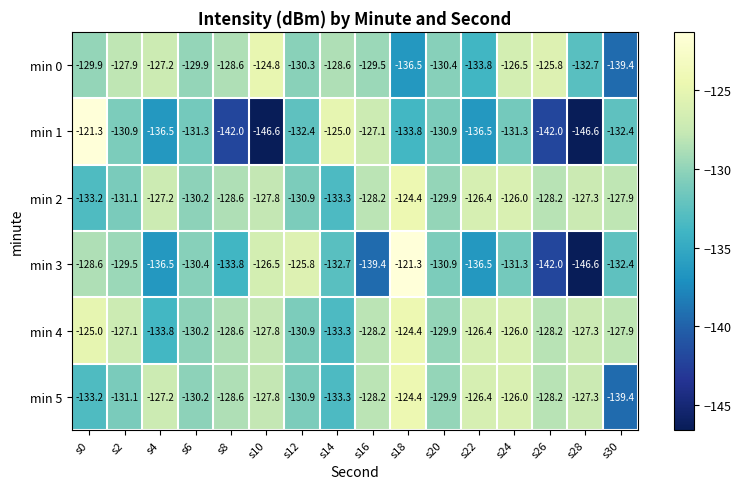

What is the smallest value displayed?

-146.6